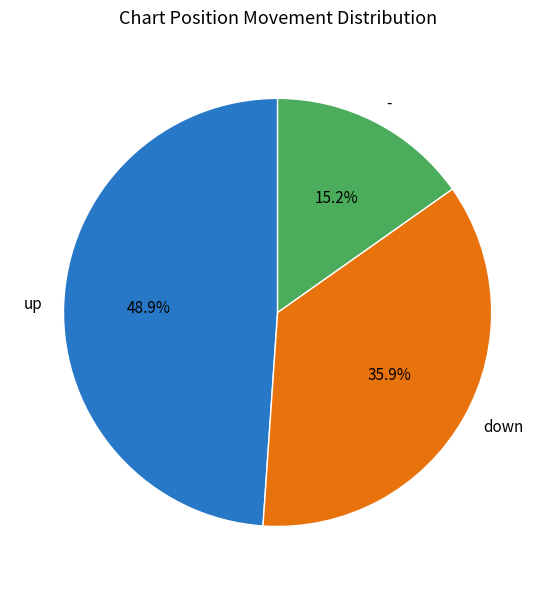

To the nearest percent, what is the difference between the largest and smallest slice percentages?

34%